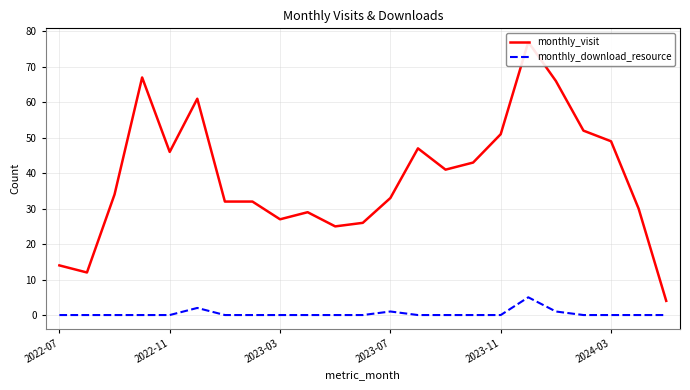

What is the total value across all series at 7?

32